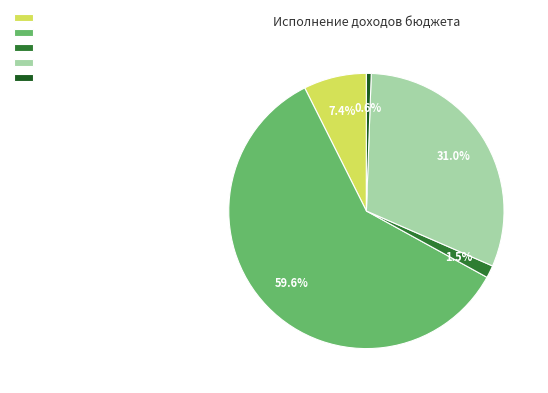

Is there a majority slice in this chart?

Yes